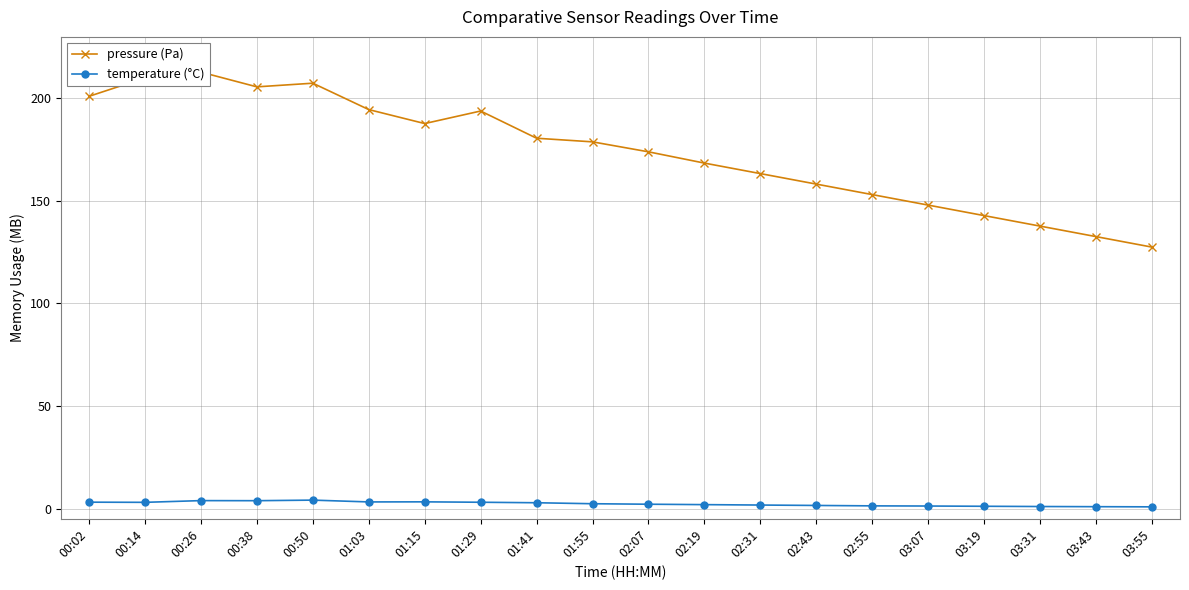

What is the label of the 13th point from the left?

02:31